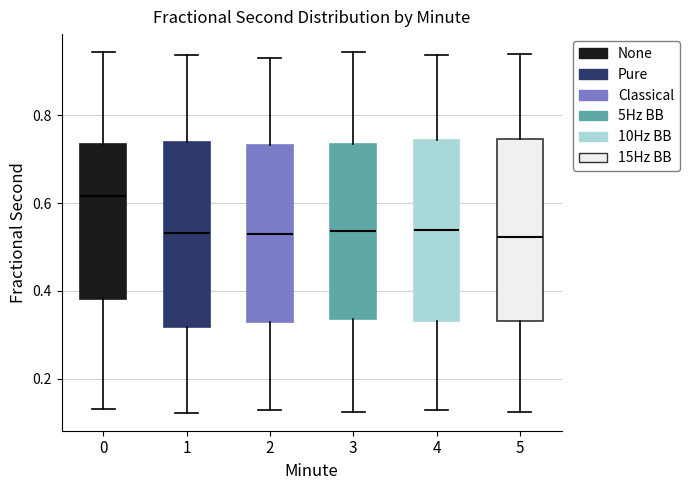

Which box has the highest median line?

0